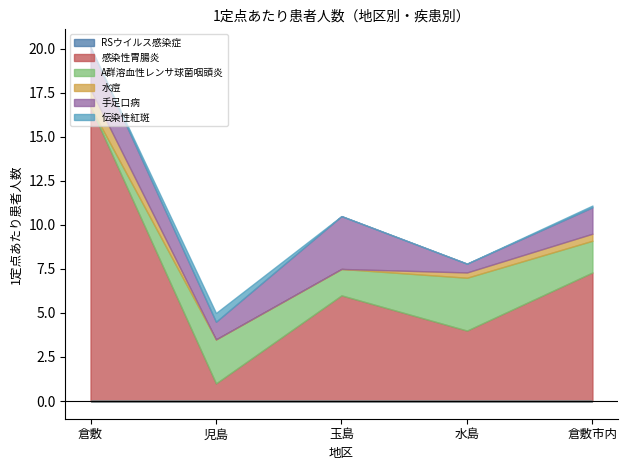

The 感染性胃腸炎 series shows 29.2 at 倉敷. True or false?

False